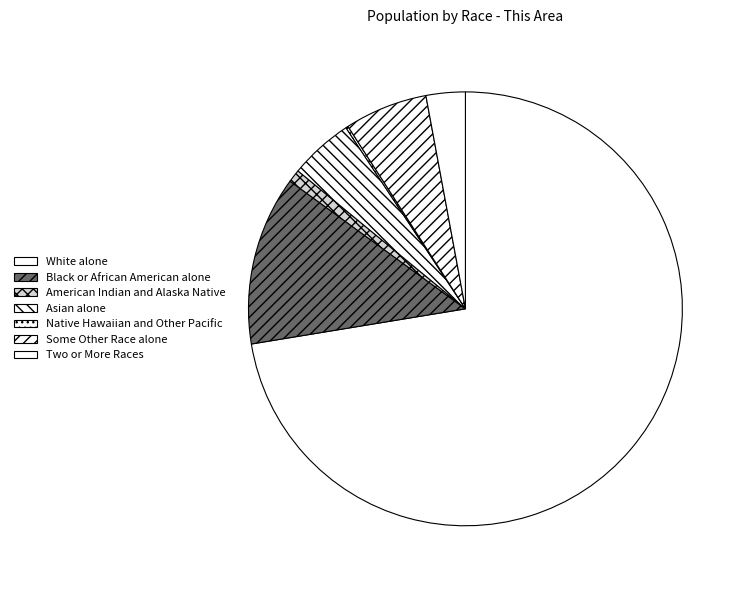

How many slices are in this pie chart?

7